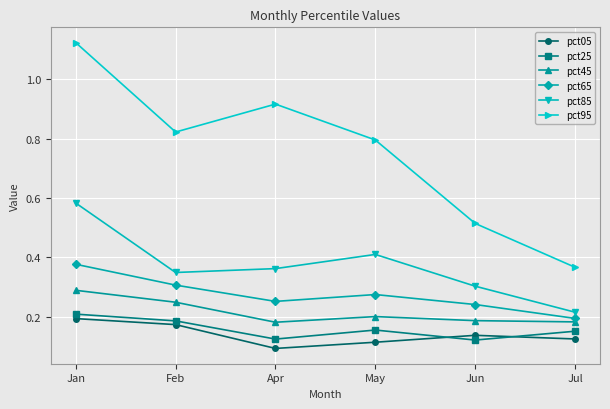

Which category has the highest value across all series?

Jan